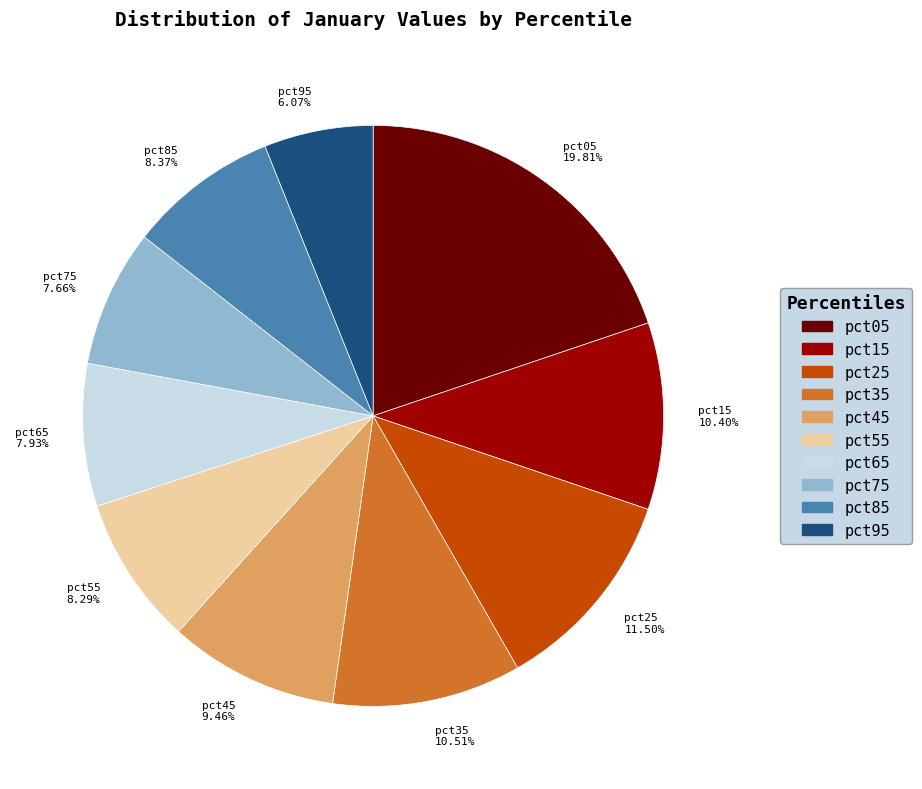

What is the ratio of the value at pct15 to the value at pct45?

1.1